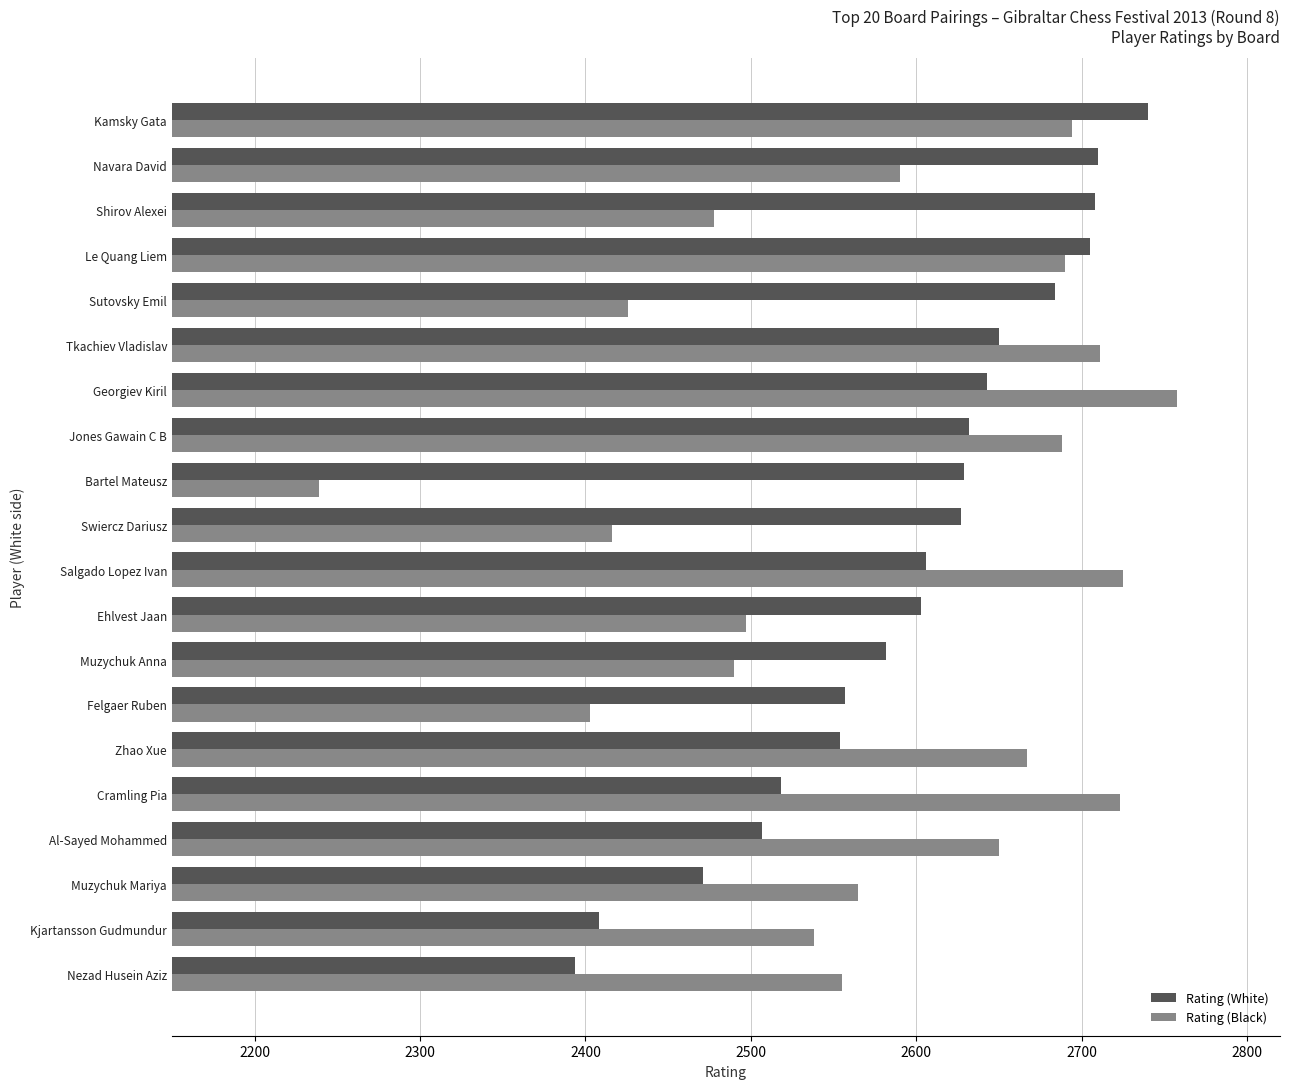

At which category is the sum across all series the highest?

Kamsky Gata